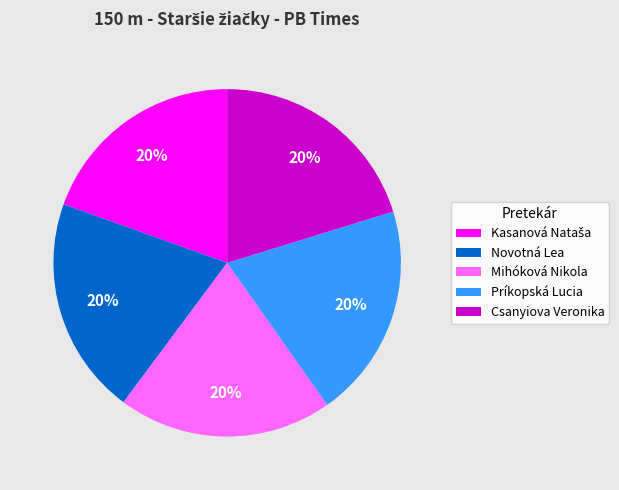

To the nearest percent, what percentage of the pie is Csanyiova Veronika?

20%